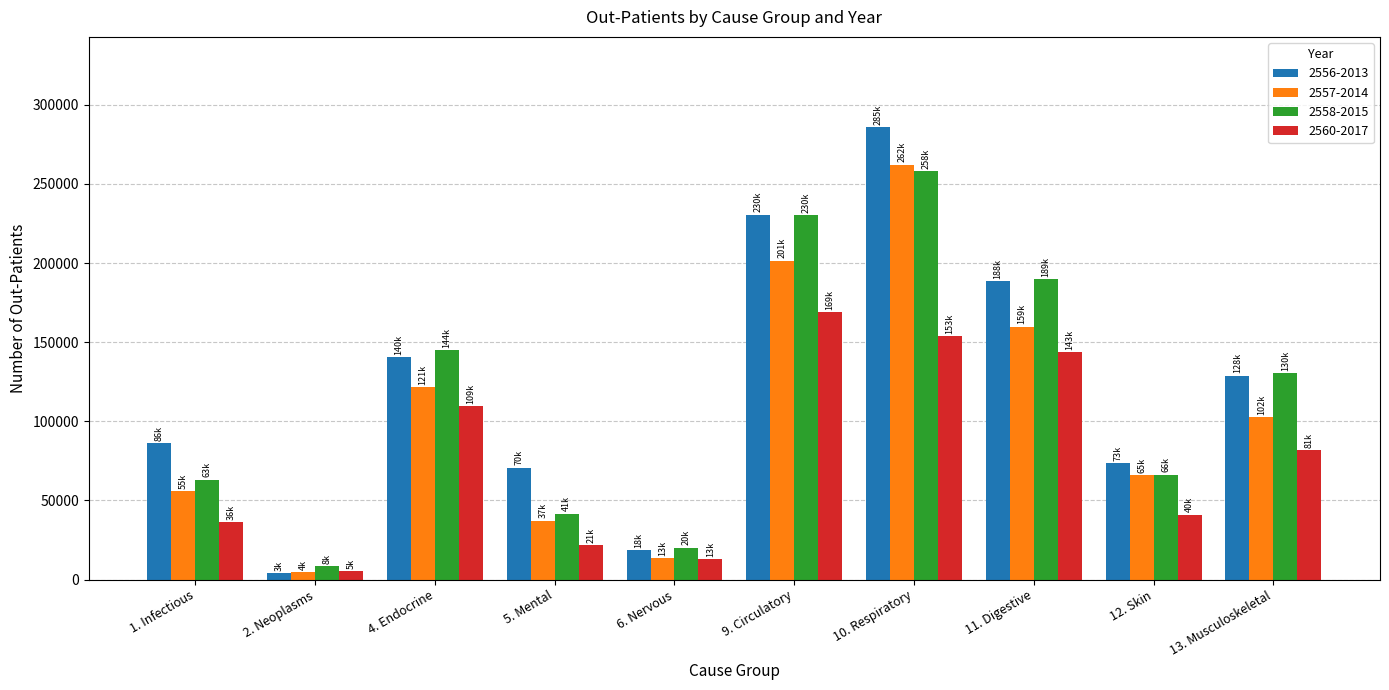

Which series changed the most between 9. Circulatory and 11. Digestive?

2556-2013